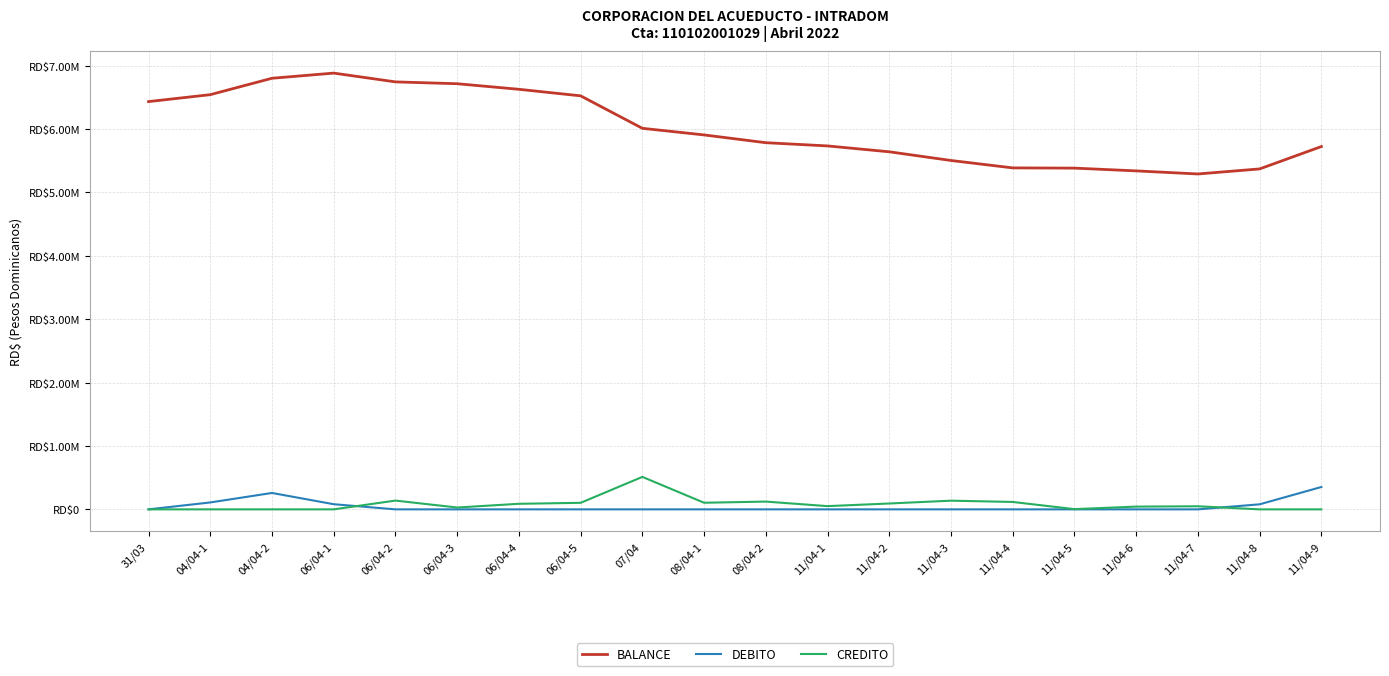

Does the chart have visible grid lines?

Yes